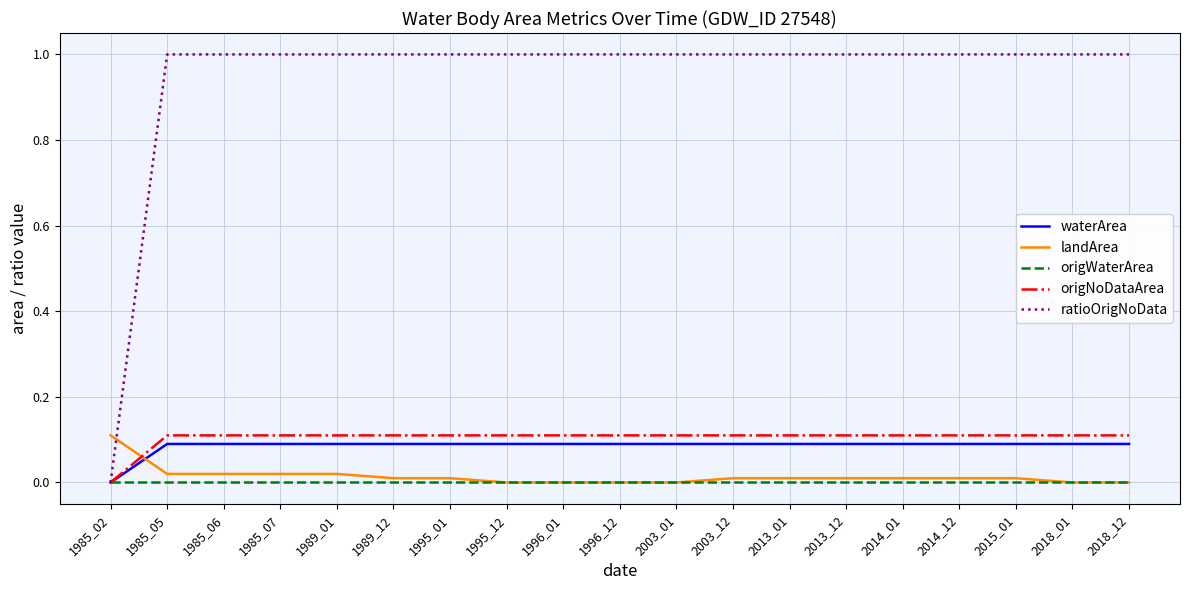

Is the value of ratioOrigNoData at 1989_01 greater than the value of origWaterArea at 2018_01?

Yes